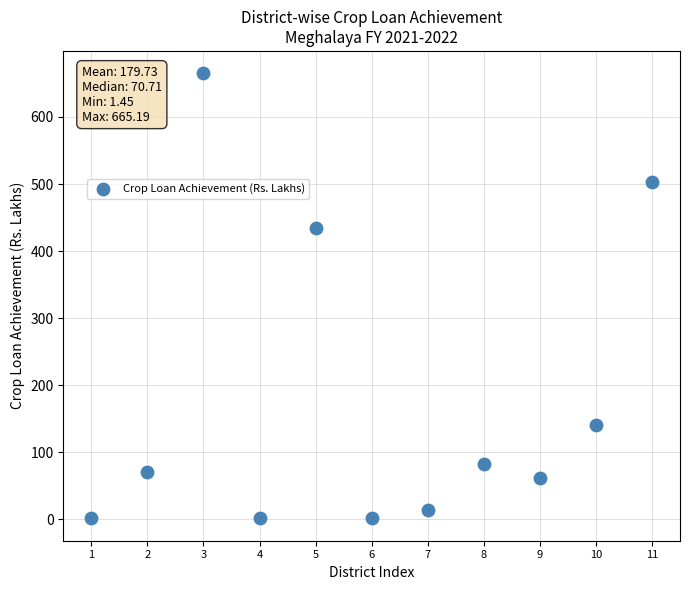

What Y value in the scatter plot is closest to 333?

433.8